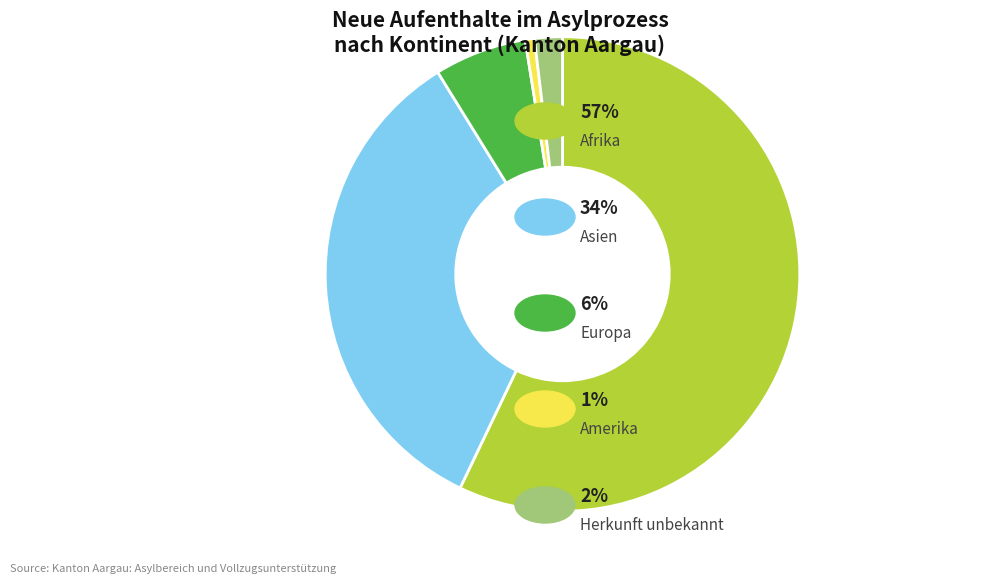

Is there a majority slice in this chart?

Yes